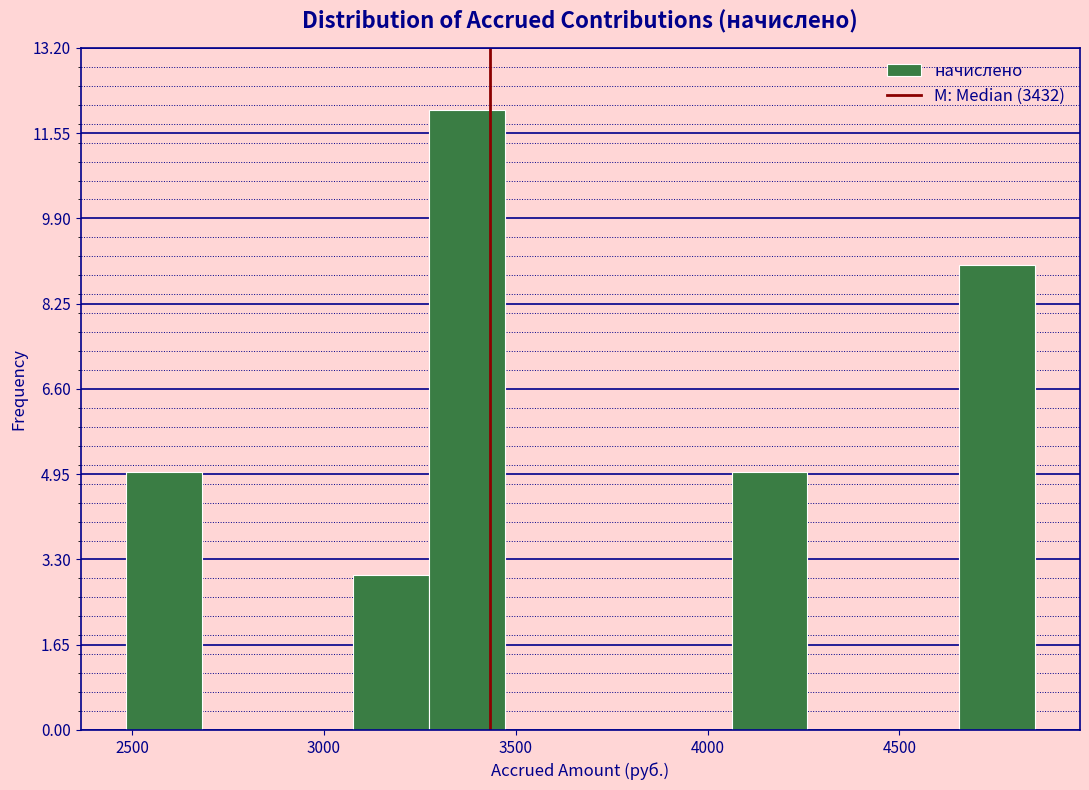

Around what value on the x-axis is the tallest bar? Give the approximate position of its centre, as read against the axis.

3350